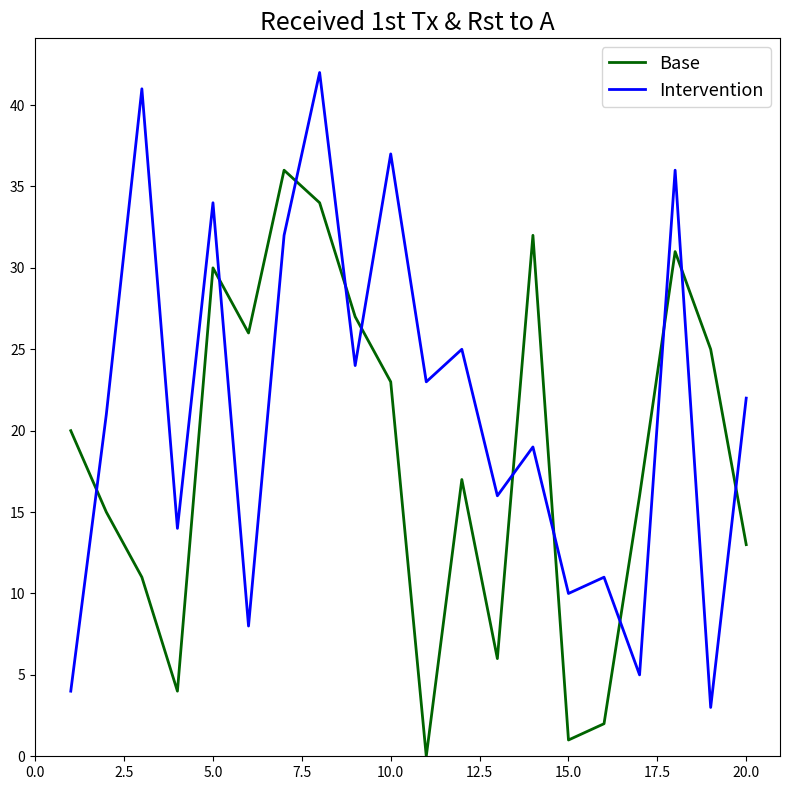

What is the difference between the maximum and minimum values in the Intervention series?

39